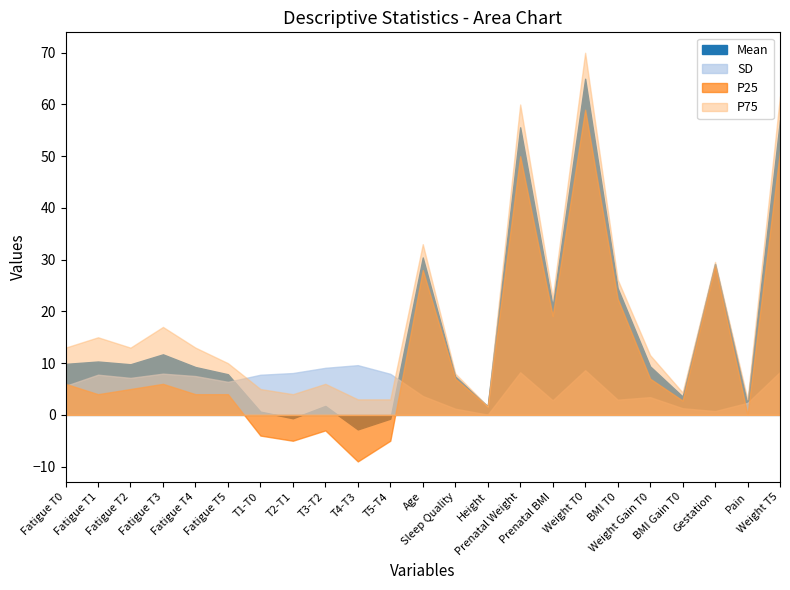

What is the label of the 20th point from the right?

Fatigue T3